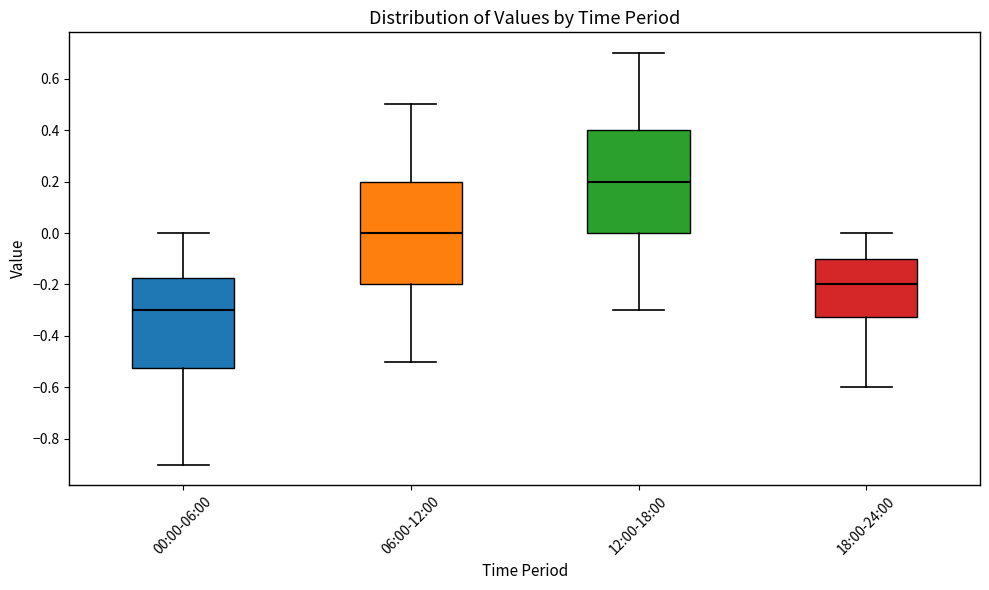

Reading left to right, read every box against the y-axis: the position of its median line, the range the box covers, and the ends of its whiskers. The values are not printed on the chart, so give them approximately, as read against the axis.

00:00-06:00: median -0.30, box -0.52 to -0.18, whiskers -0.90 to 0.00
06:00-12:00: median 0.00, box -0.20 to 0.20, whiskers -0.50 to 0.50
12:00-18:00: median 0.20, box 0.00 to 0.40, whiskers -0.30 to 0.70
18:00-24:00: median -0.20, box -0.32 to -0.10, whiskers -0.60 to 0.00